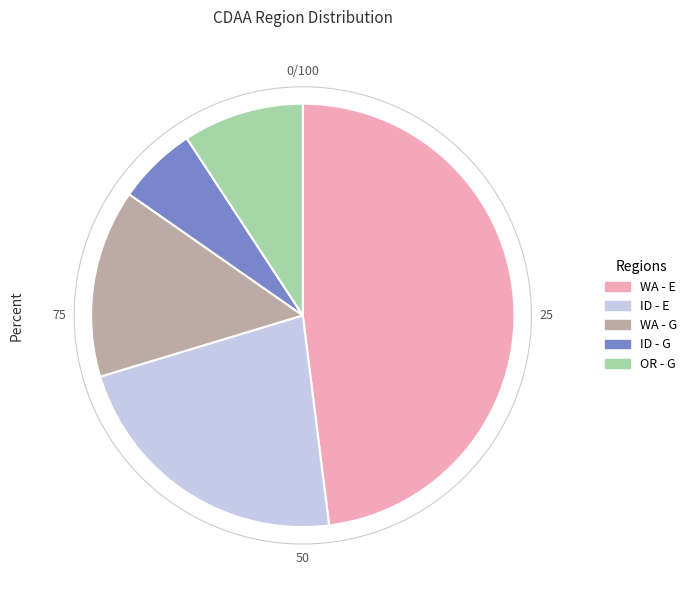

The WA - G slice represents 14% of the pie. True or false?

True